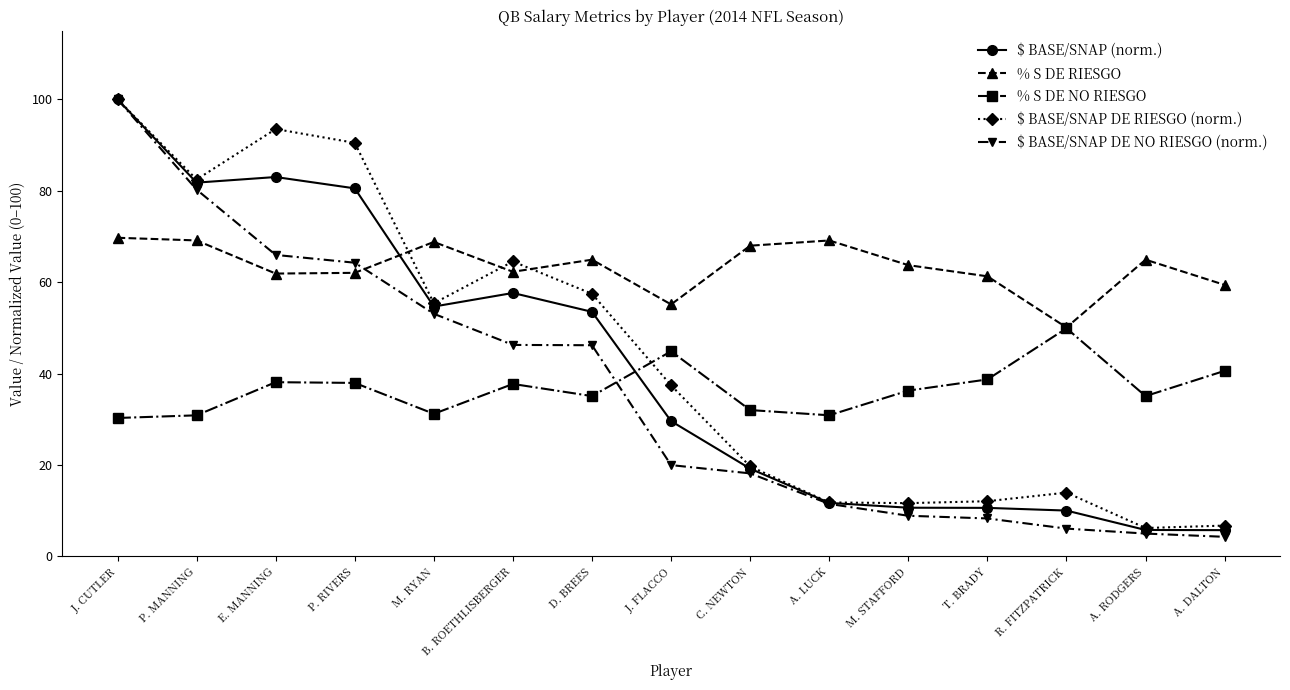

Where does the % S DE RIESGO series first go above 63?

J. CUTLER